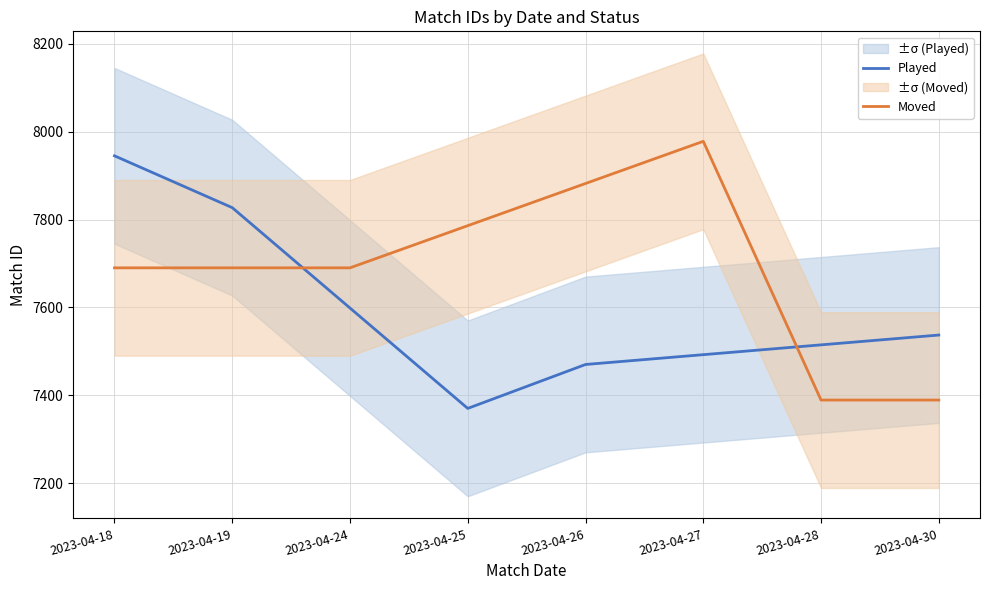

Is the value of Played at 2023-04-19 greater than the value of Moved at 2023-04-26?

No